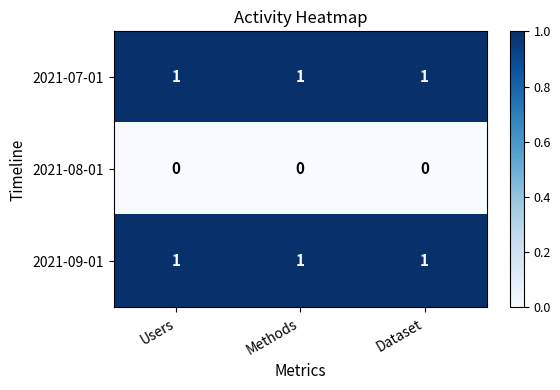

At how many categories does at least one series exceed 0?

3